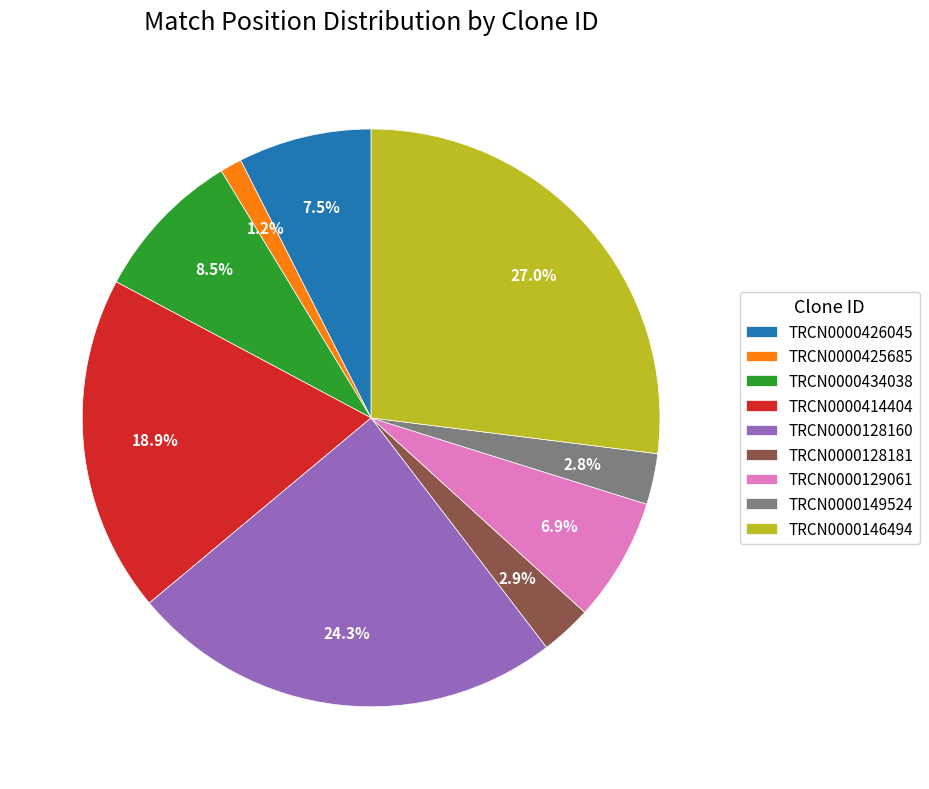

What is the largest slice in the pie chart?

TRCN0000146494